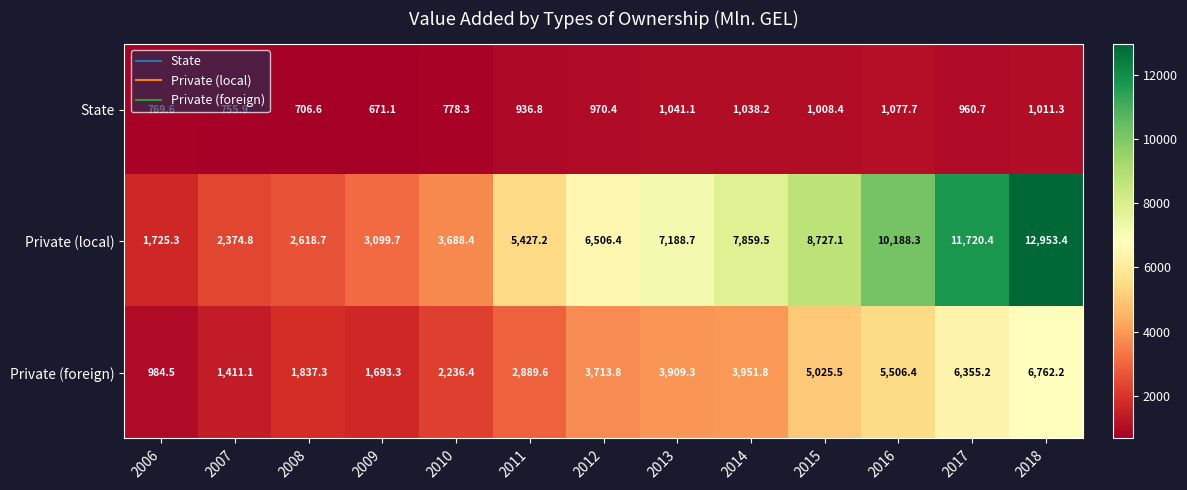

List the labels in order of Private (local) value, smallest first.

2006, 2007, 2008, 2009, 2010, 2011, 2012, 2013, 2014, 2015, 2016, 2017, 2018